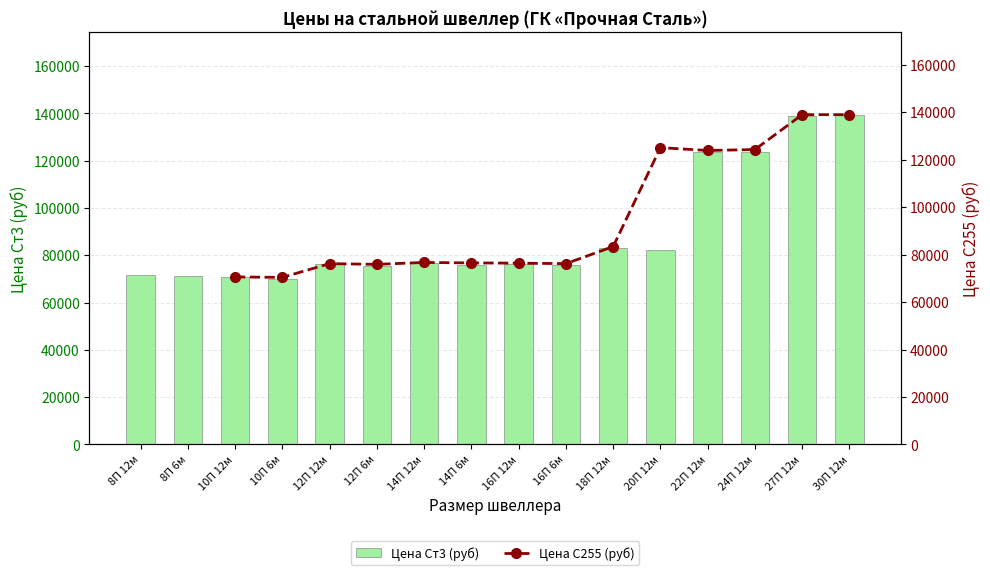

Between 16П 6м and 27П 12м, which is larger?

27П 12м